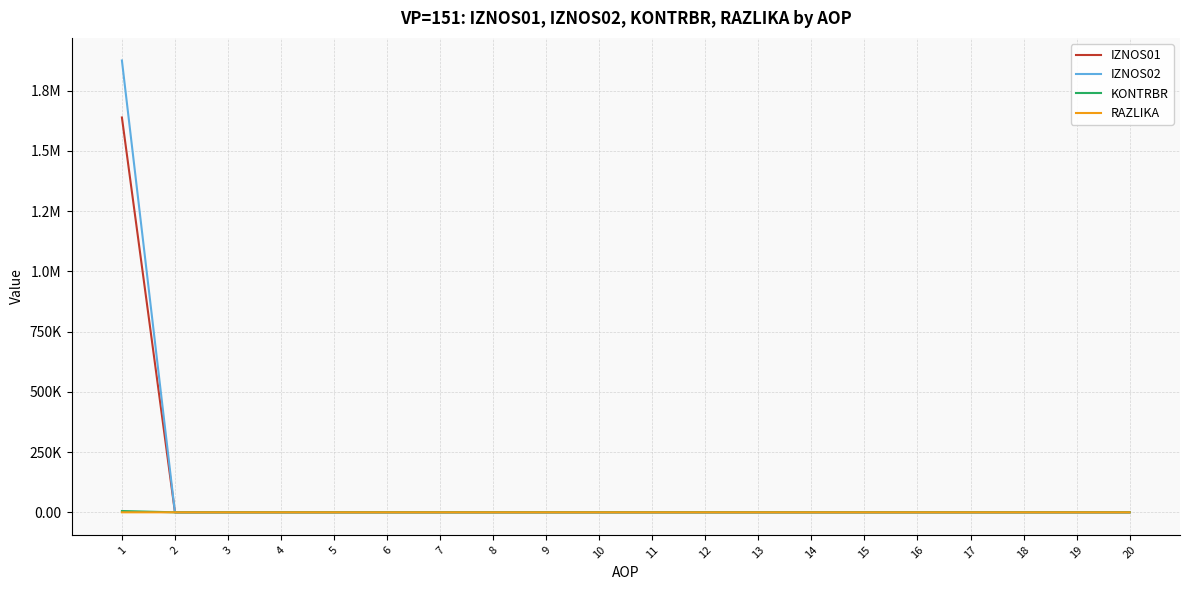

What are all the series names shown in the legend?

IZNOS01, IZNOS02, KONTRBR, RAZLIKA